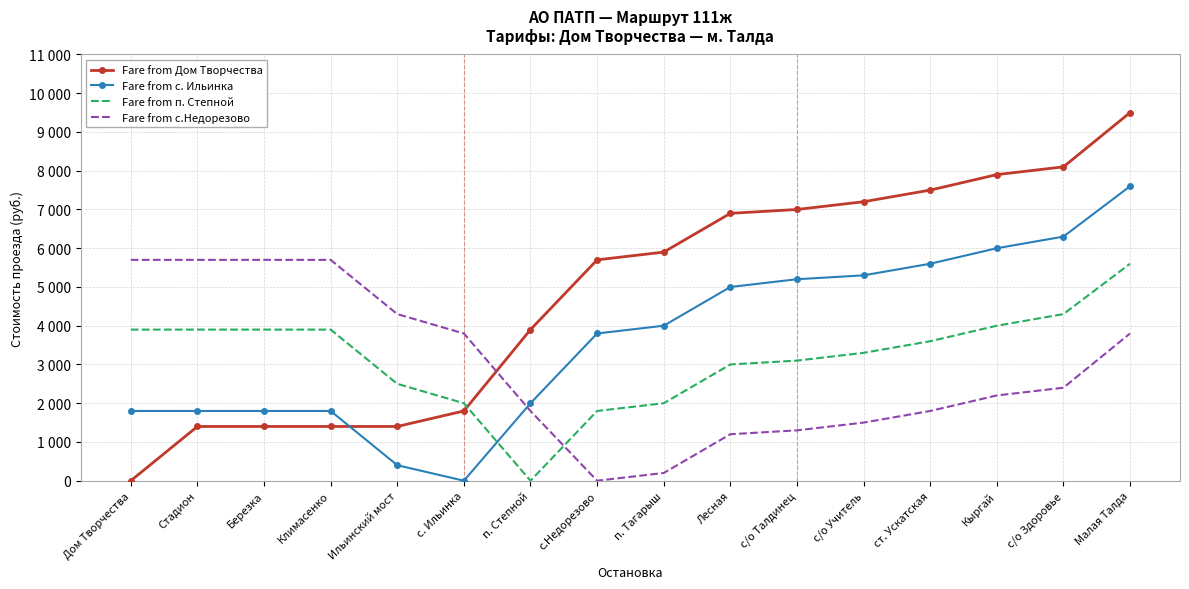

What are all the series names shown in the legend?

Fare from Дом Творчества, Fare from с. Ильинка, Fare from п. Степной, Fare from с.Недорезово